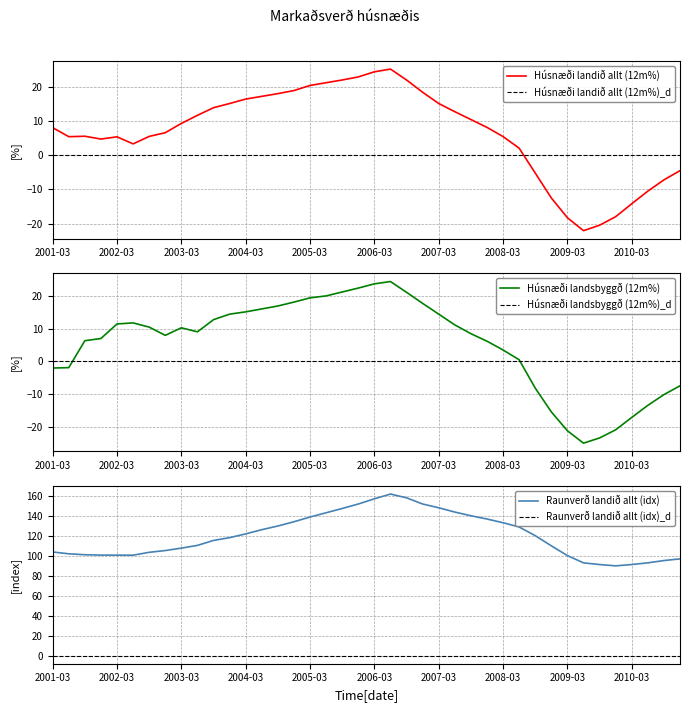

At which label is Húsnæði á landinu öllu (v. ás) closest to 1?

2008-06